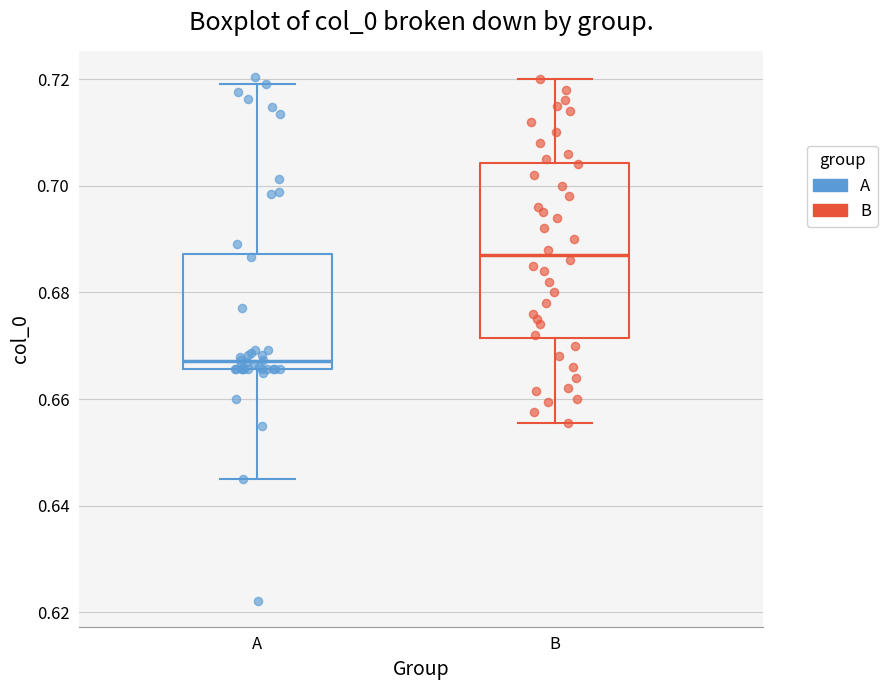

Which box is the tallest, from its lower edge to its upper edge?

B